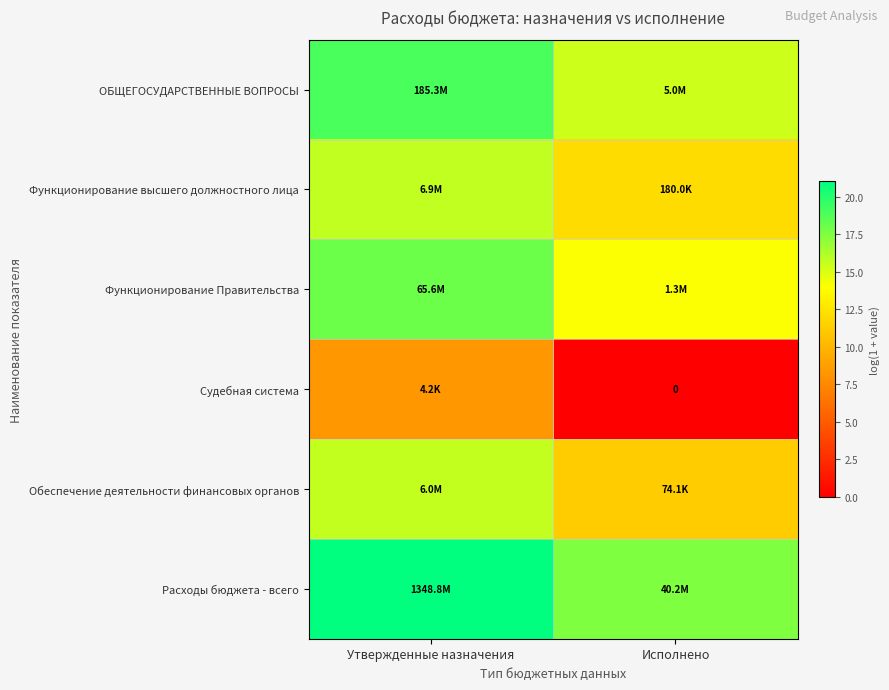

What value does the Функционирование Правительства series have at Исполнено?

14.1